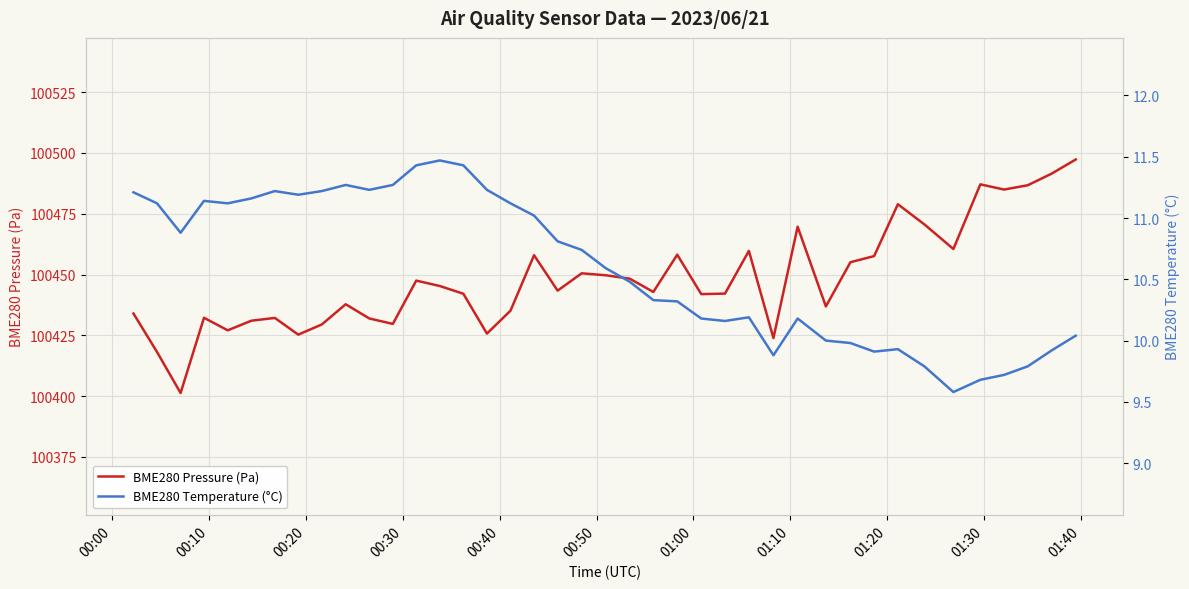

What is the maximum value for BME280 Pressure (Pa)?

100497.3